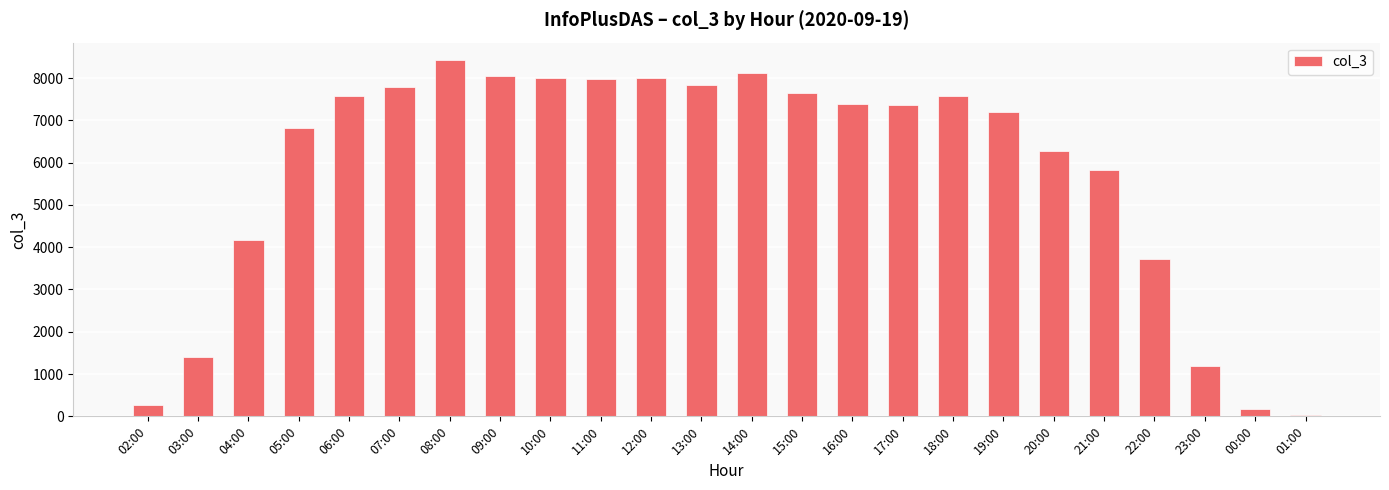

The chart shows a value of 7388 at 16:00. True or false?

True